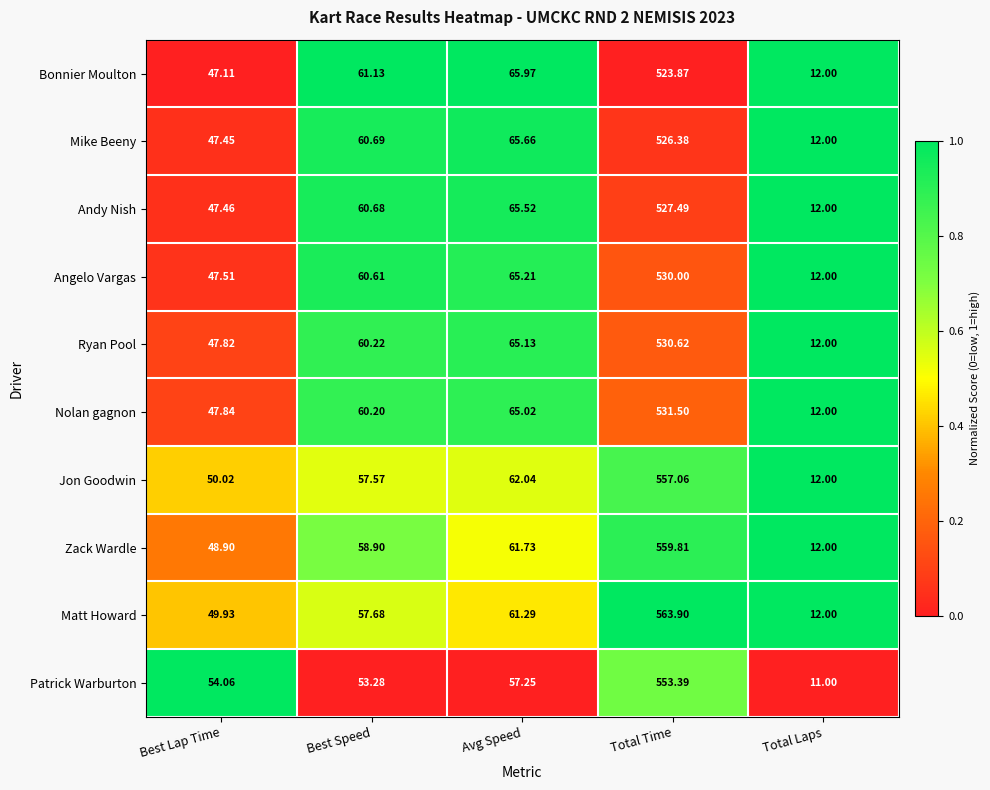

Is the value of Andy Nish at Best Speed greater than the value of Bonnier Moulton at Total Laps?

Yes